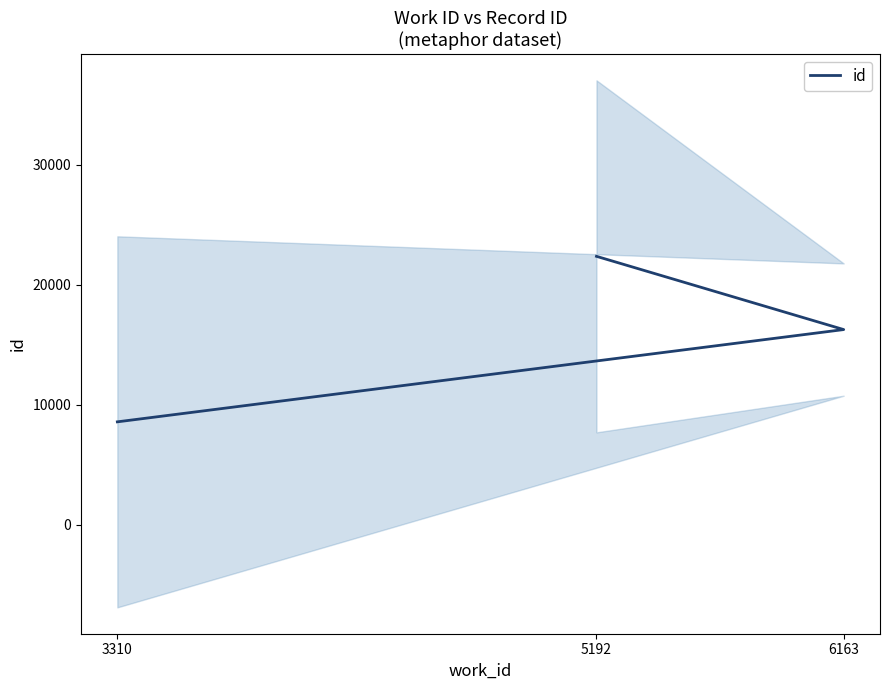

What is the smallest value displayed?

8576